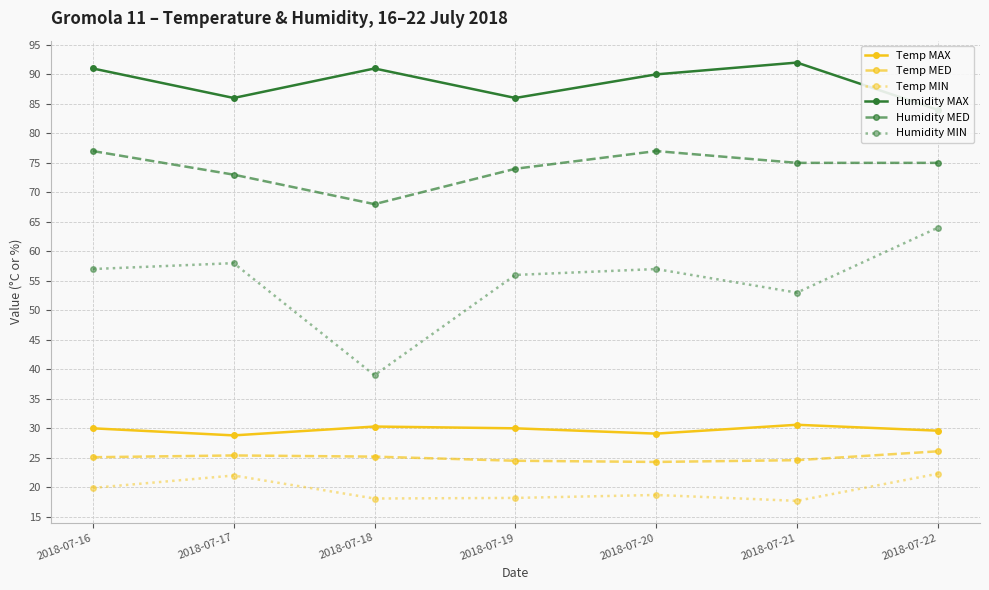

Rank the series at 2018-07-21 from highest to lowest value.

Humidity MAX, Humidity MED, Humidity MIN, Temp MAX, Temp MED, Temp MIN